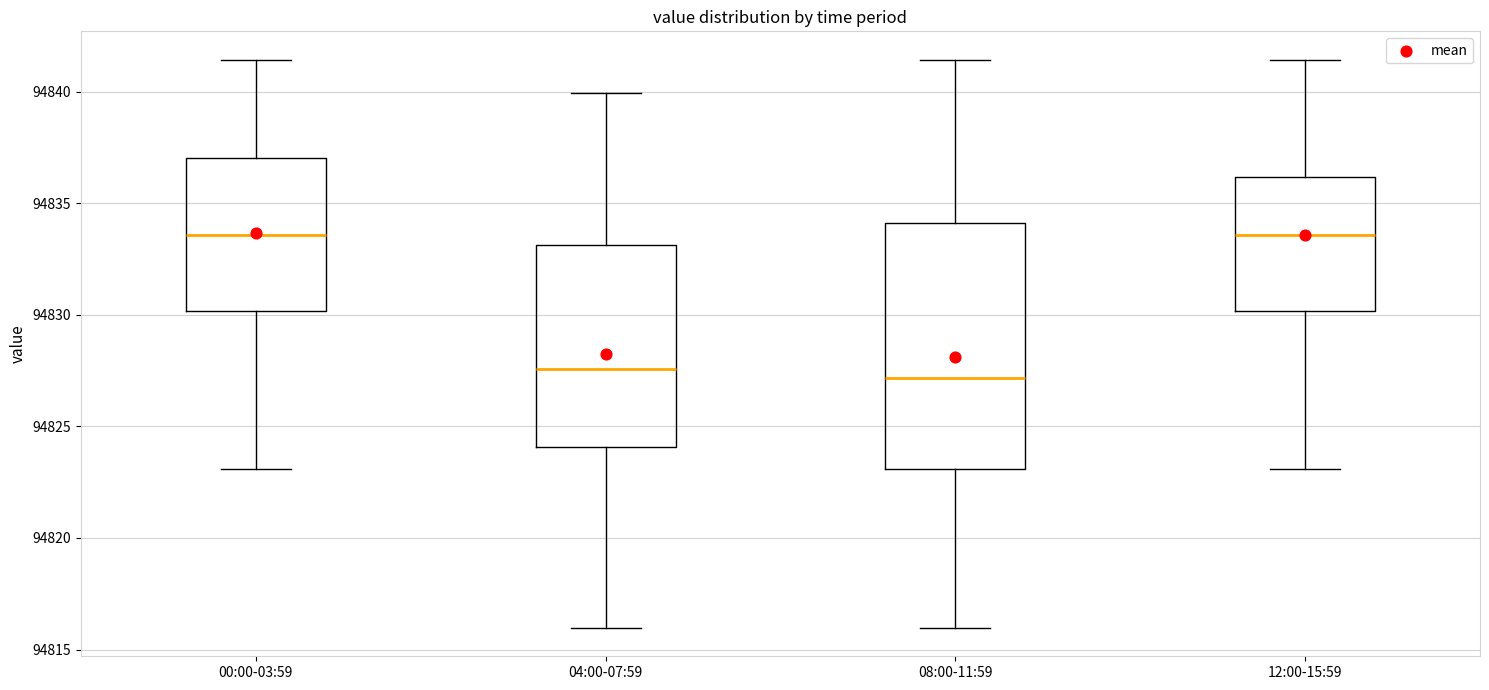

Reading left to right, transcribe this box plot: for each box, give where its median line is, the range the box spans, and where its two whiskers end, as read against the y-axis. The values are not printed on the chart, so give them approximately, as read against the axis.

00:00-03:59: median 94833.5, box 94830.0 to 94837.0, whiskers 94823.0 to 94841.5
04:00-07:59: median 94827.5, box 94824.0 to 94833.0, whiskers 94816.0 to 94840.0
08:00-11:59: median 94827.0, box 94823.0 to 94834.0, whiskers 94816.0 to 94841.5
12:00-15:59: median 94833.5, box 94830.0 to 94836.0, whiskers 94823.0 to 94841.5